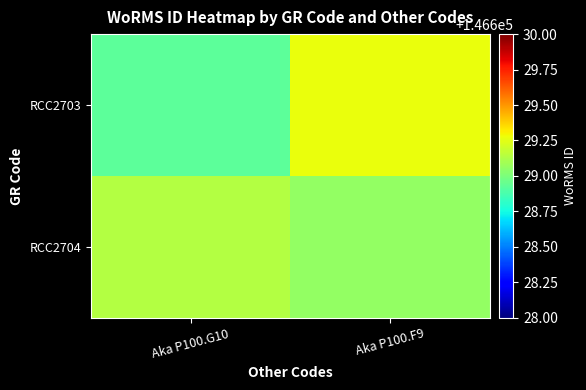

At how many categories does at least one series exceed 146629?

2